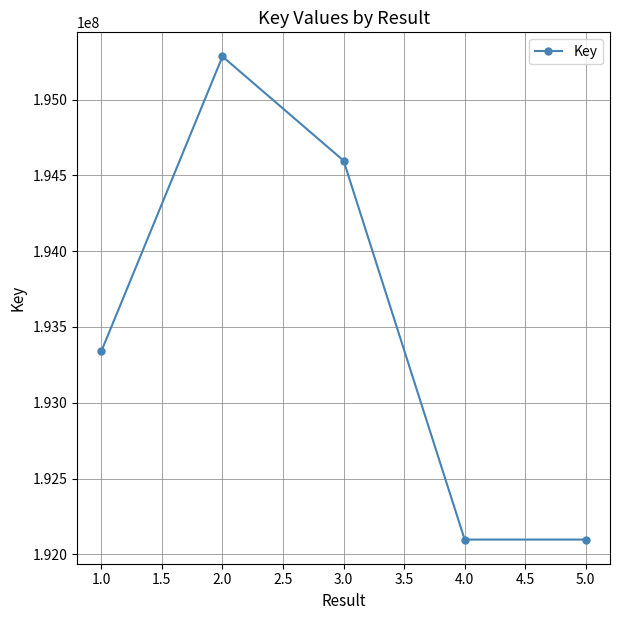

At which category does the data reach its first local peak?

2.0